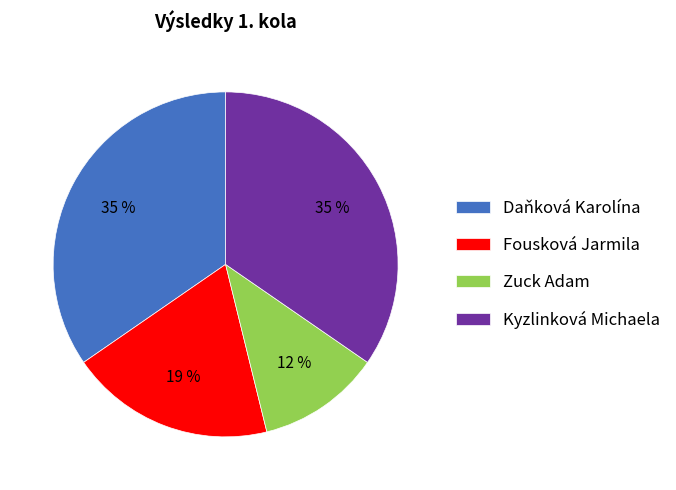

To the nearest percent, what is the average slice percentage?

25%